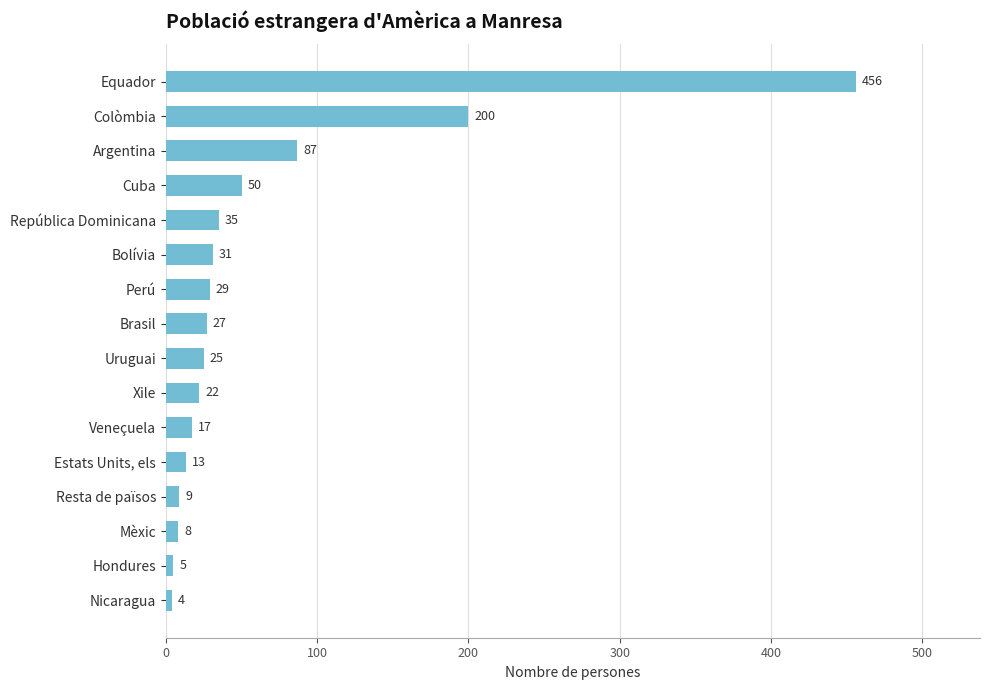

Reading bottom to top, transcribe all the data shown in this chart.

4	5	8	9	13	17	22	25	27	29	31	35	50	87	200	456